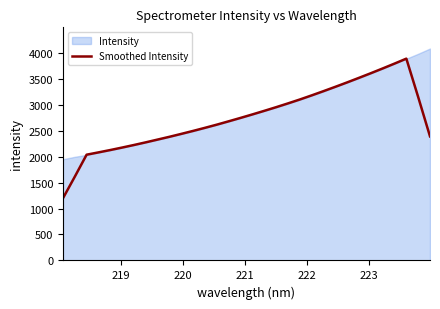

What is the value of the 7th point from the left?

2224.0